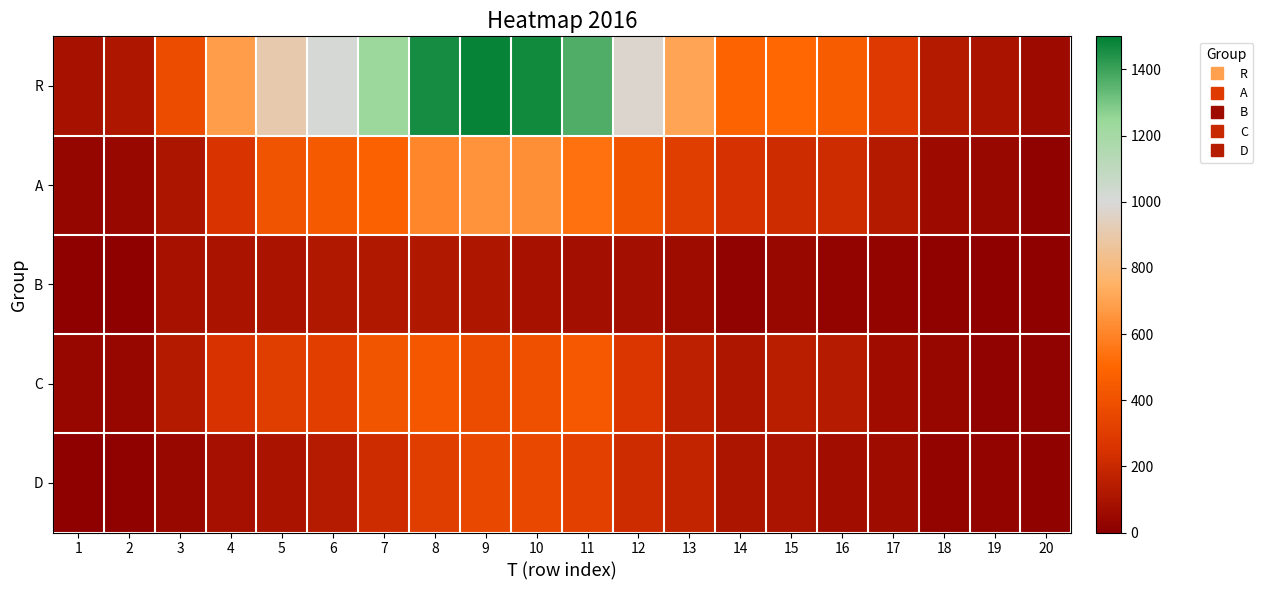

Which series has the largest range (max minus min)?

R